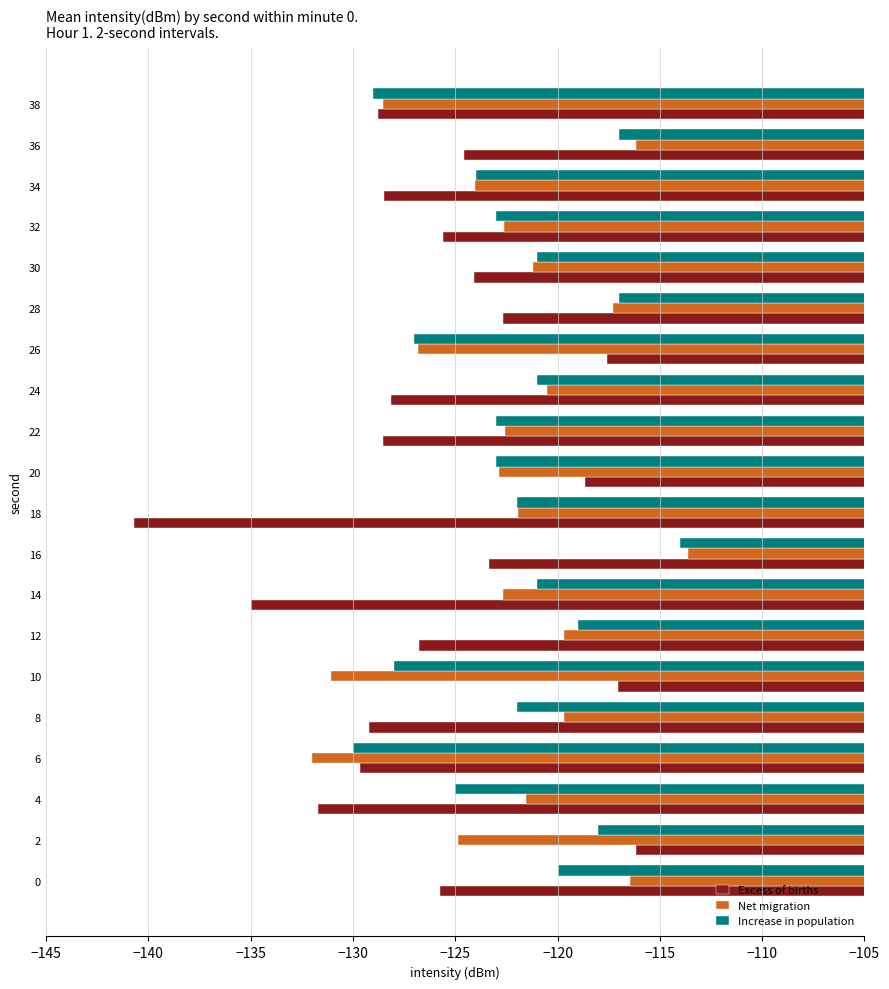

Which series changed the most between 14 and 30?

Excess of births